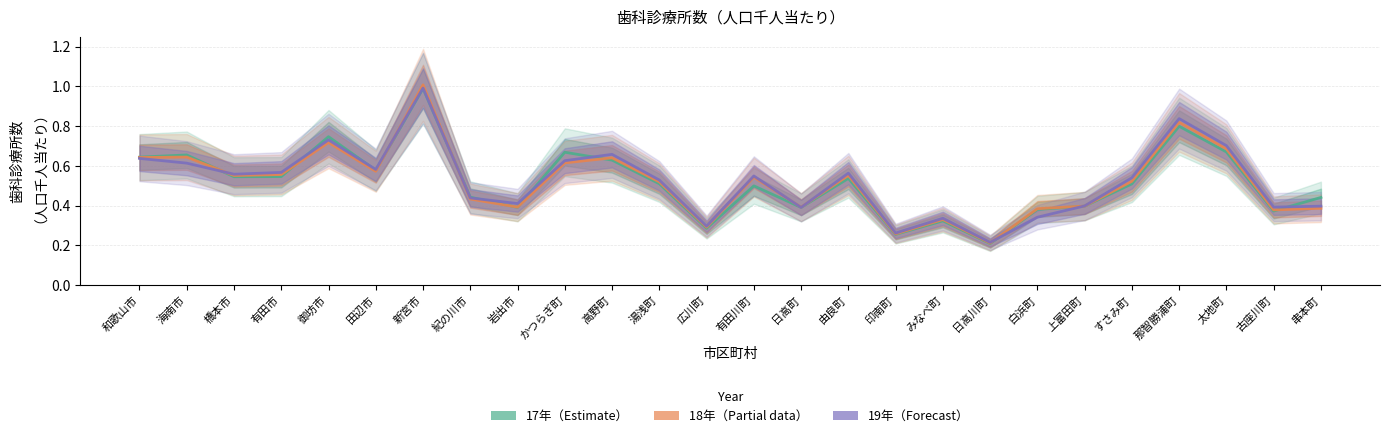

True or false: 19年 has more than 1 interior local peaks.

True